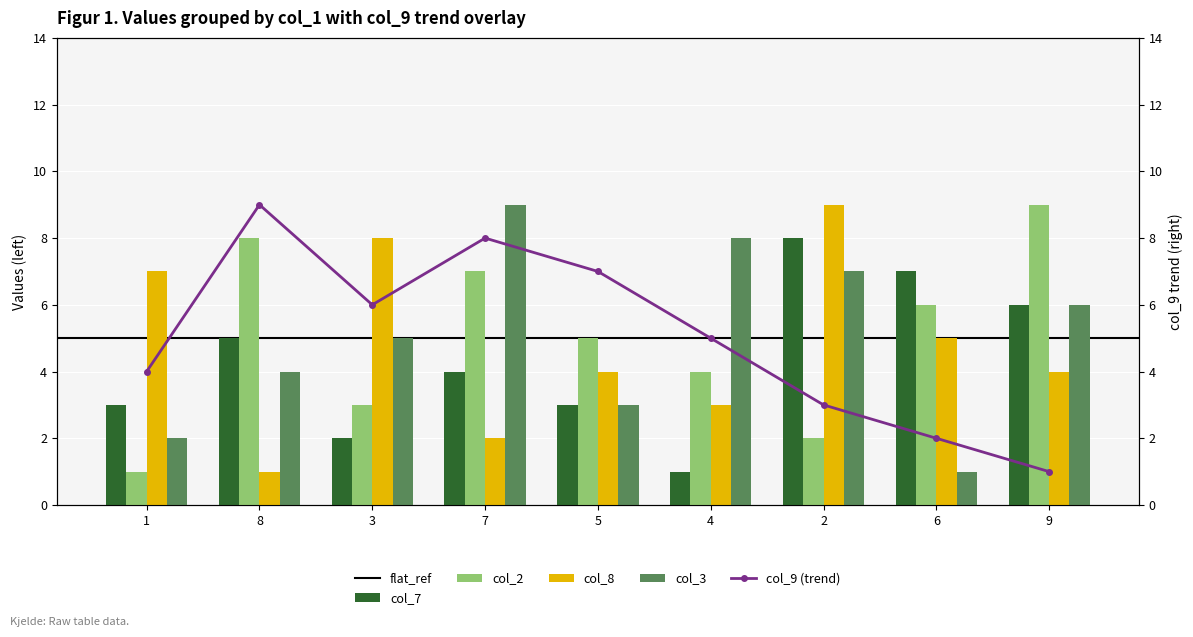

The col_3 series shows 2 at 3. True or false?

False